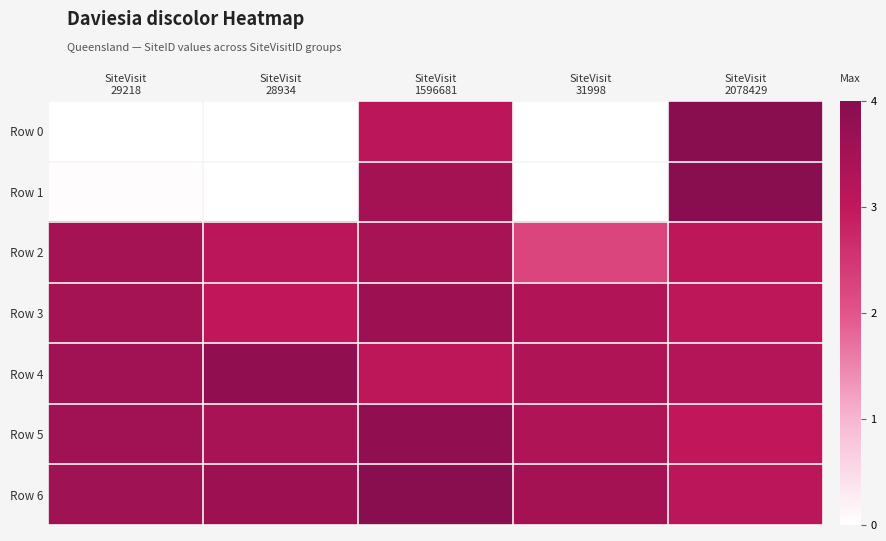

Which category has the lowest value across all series?

SiteVisit
28934